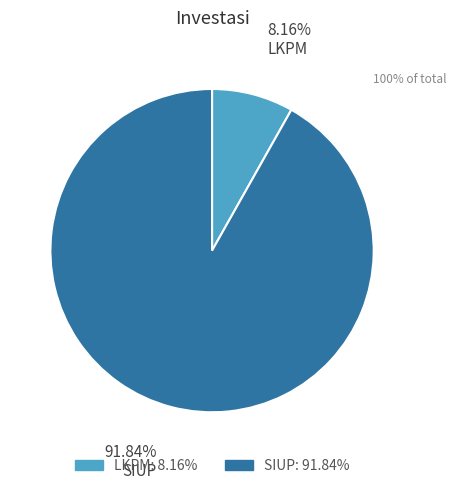

True or false: LKPM accounts for 1% of the total.

False